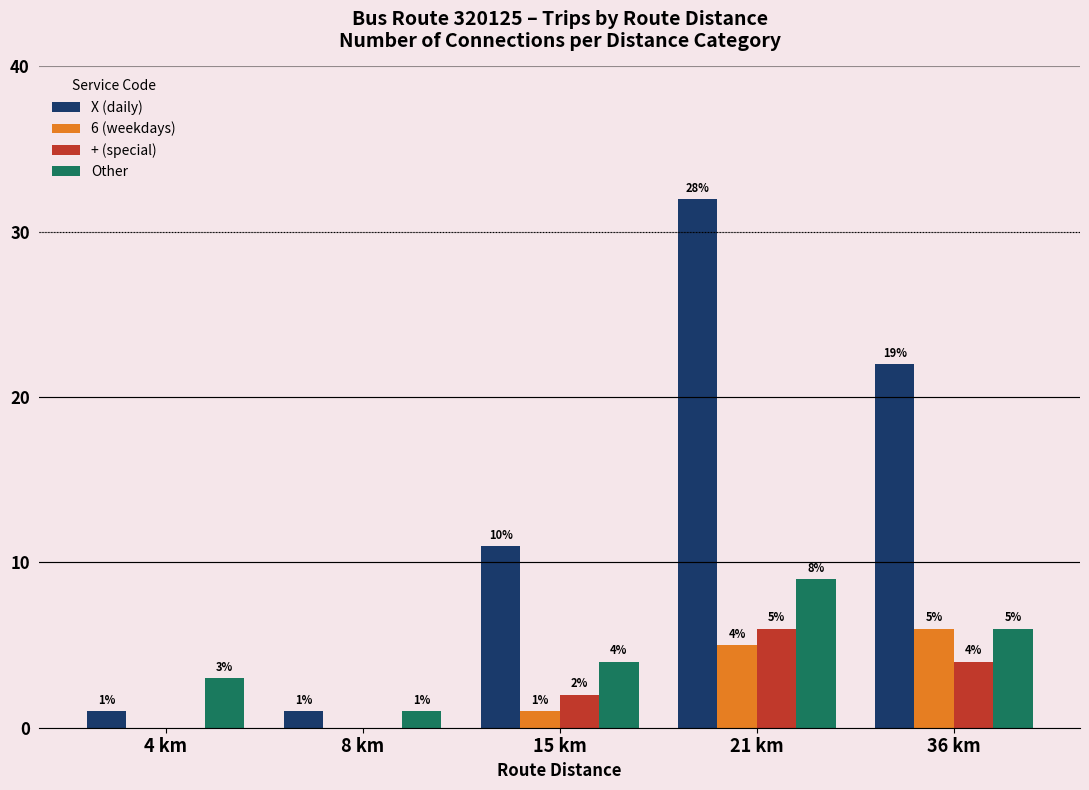

What is the total value across all series at 21 km?

52